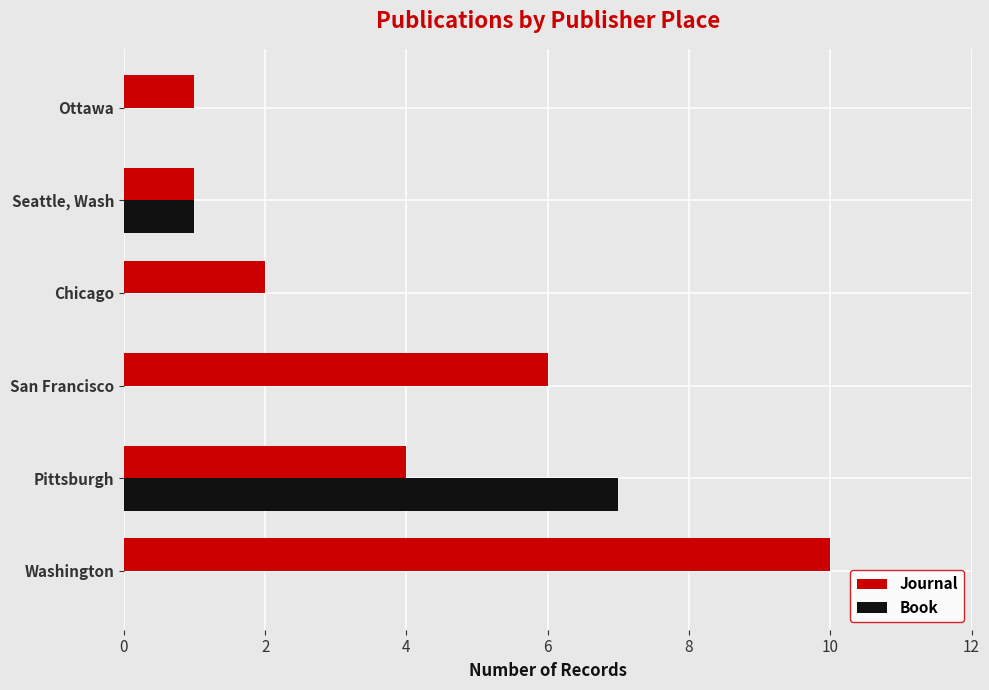

What is the sum of all Journal values?

24